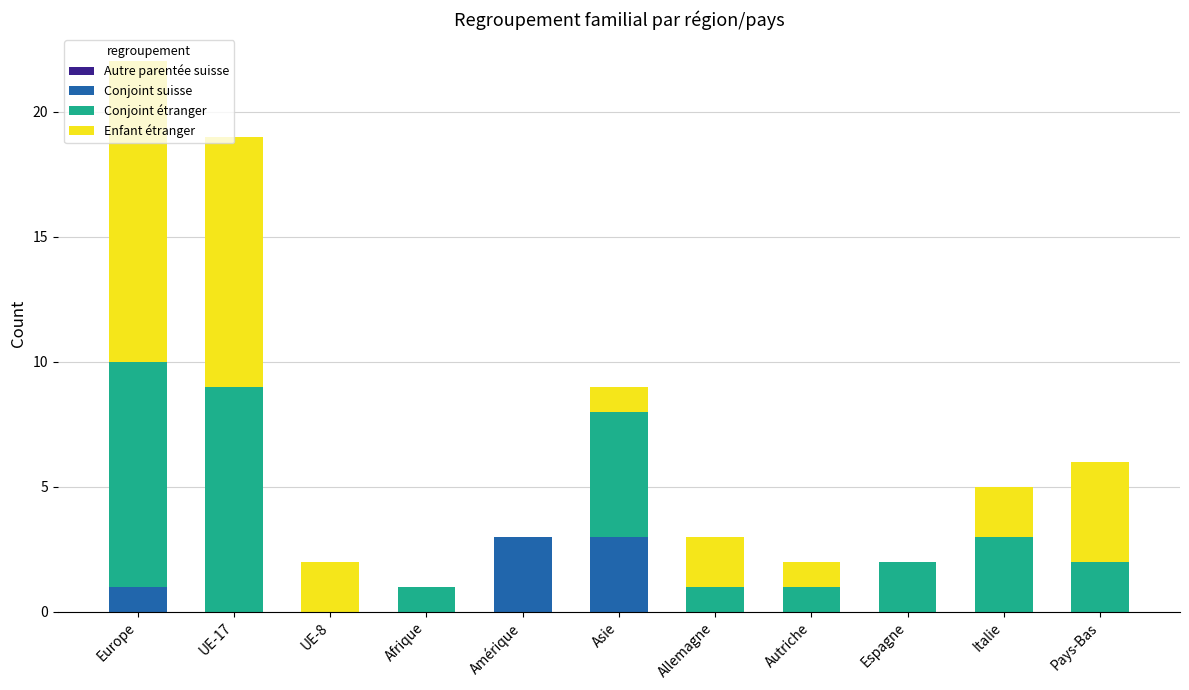

What is the highest value of the Conjoint suisse series?

3